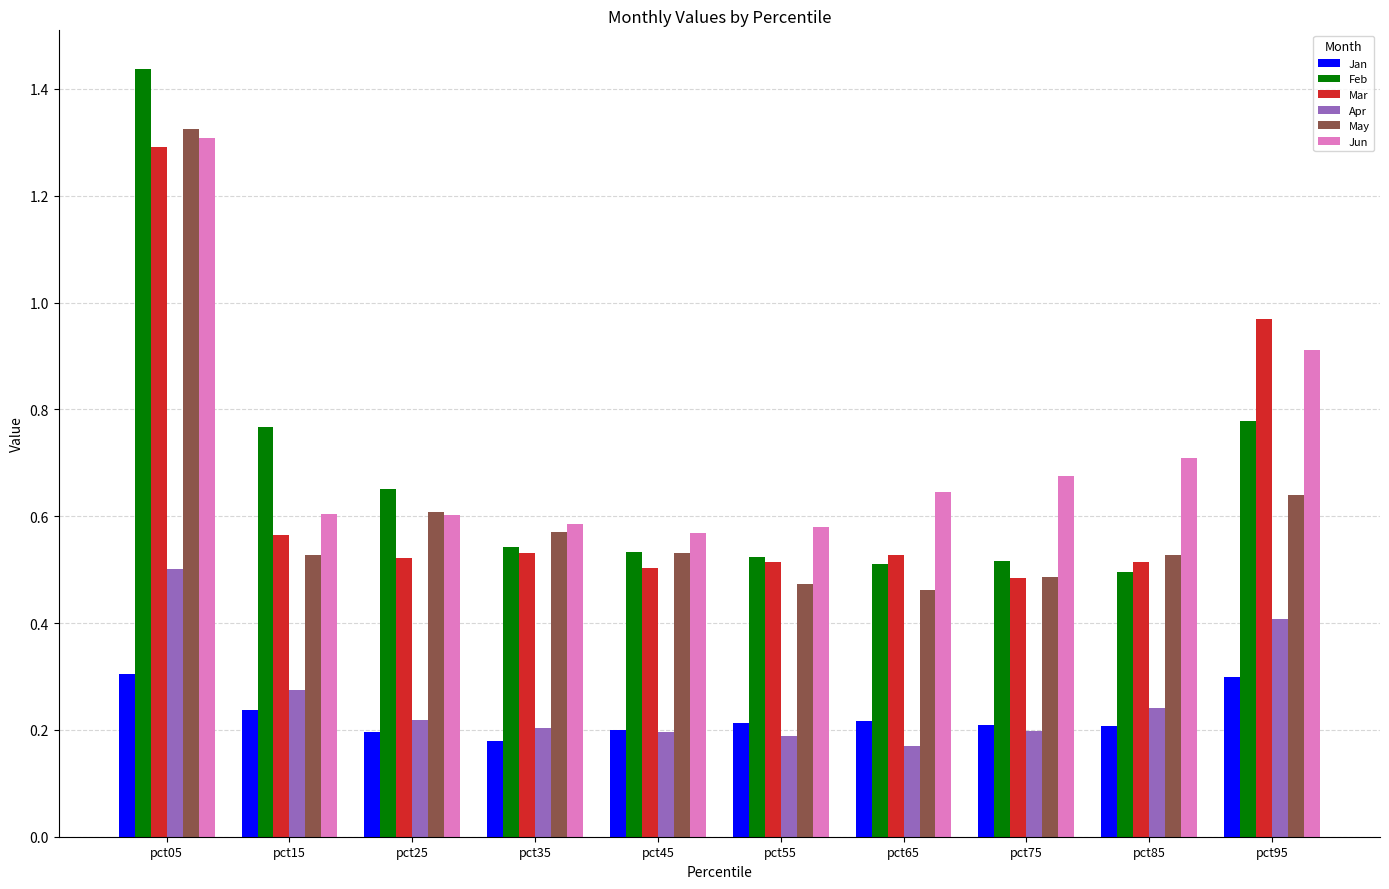

How many Apr values are between 0 and 1?

10